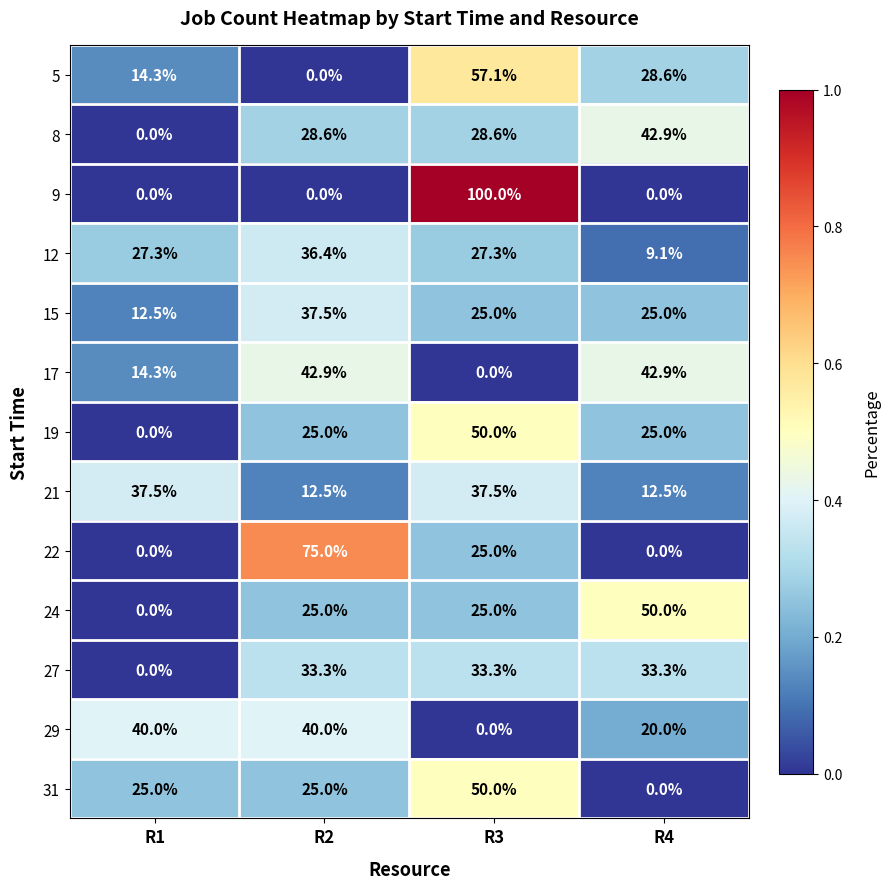

How many categories are shown in the chart?

4